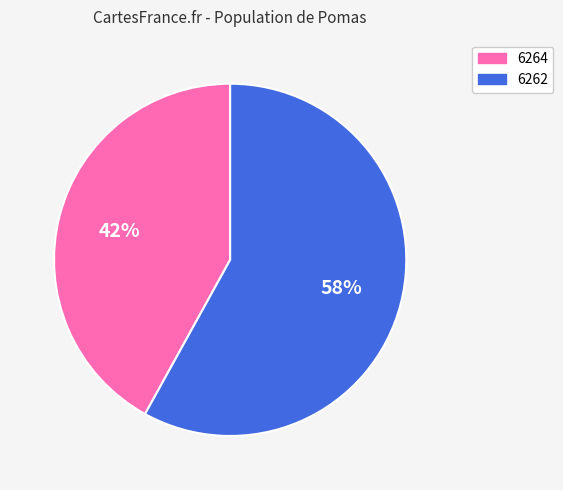

Which has a higher value, 6262 or 6264?

6262